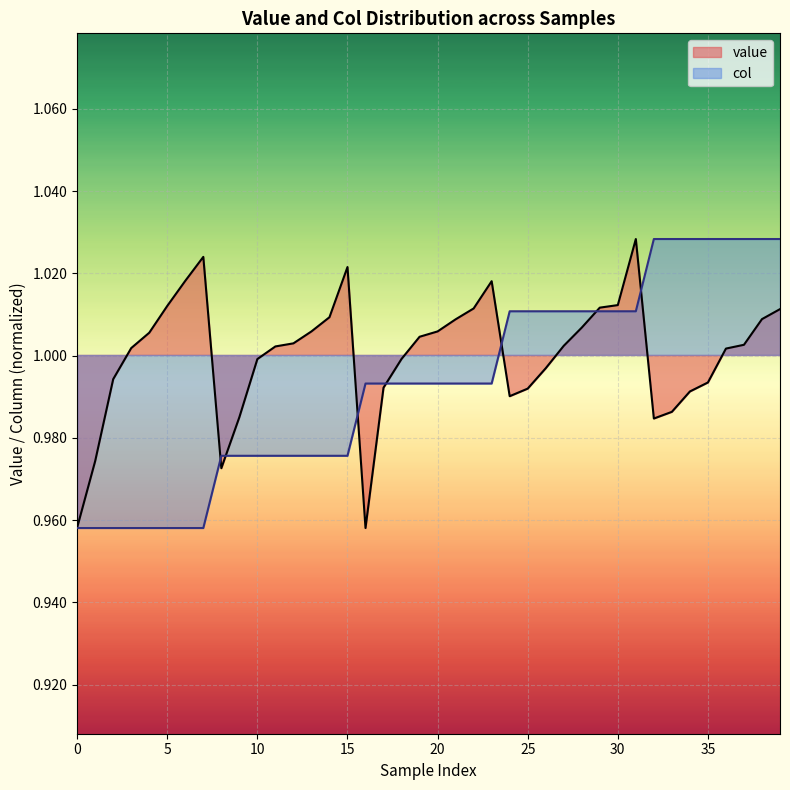

What is the sum of the values at 24 and 34?

2.0